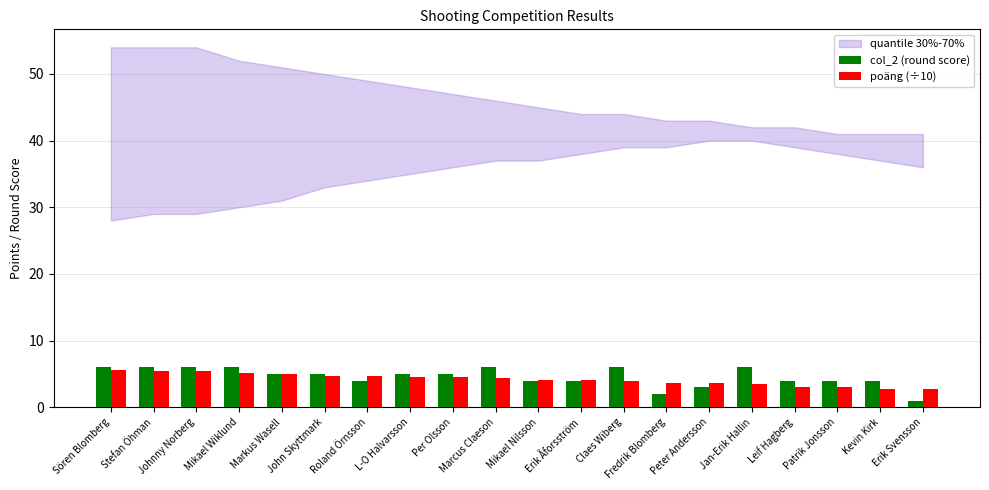

The poäng (÷10) series shows 4.7 at Roland Örnsson. True or false?

True